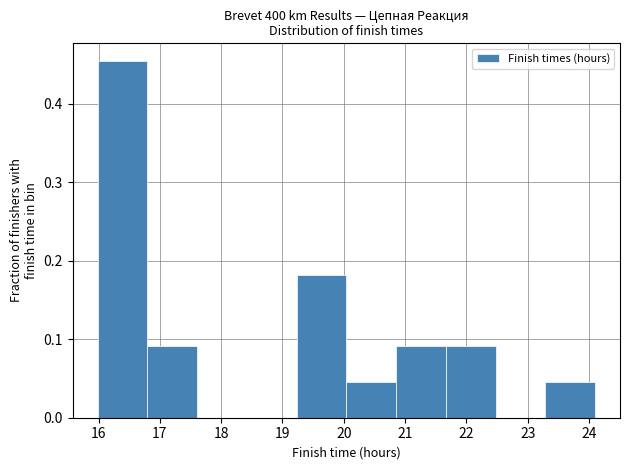

Reading left to right, list every bar in this chart as the range it spans on the x-axis followed by its height. Neither the bar edges nor the heights are printed on the chart, so give them approximately, as read against the axes.

16.0 to 16.8: 0.45
16.8 to 17.6: 0.09
17.6 to 18.4: 0
18.4 to 19.2: 0
19.2 to 20.0: 0.18
20.0 to 20.9: 0.05
20.9 to 21.7: 0.09
21.7 to 22.5: 0.09
22.5 to 23.3: 0
23.3 to 24.1: 0.05